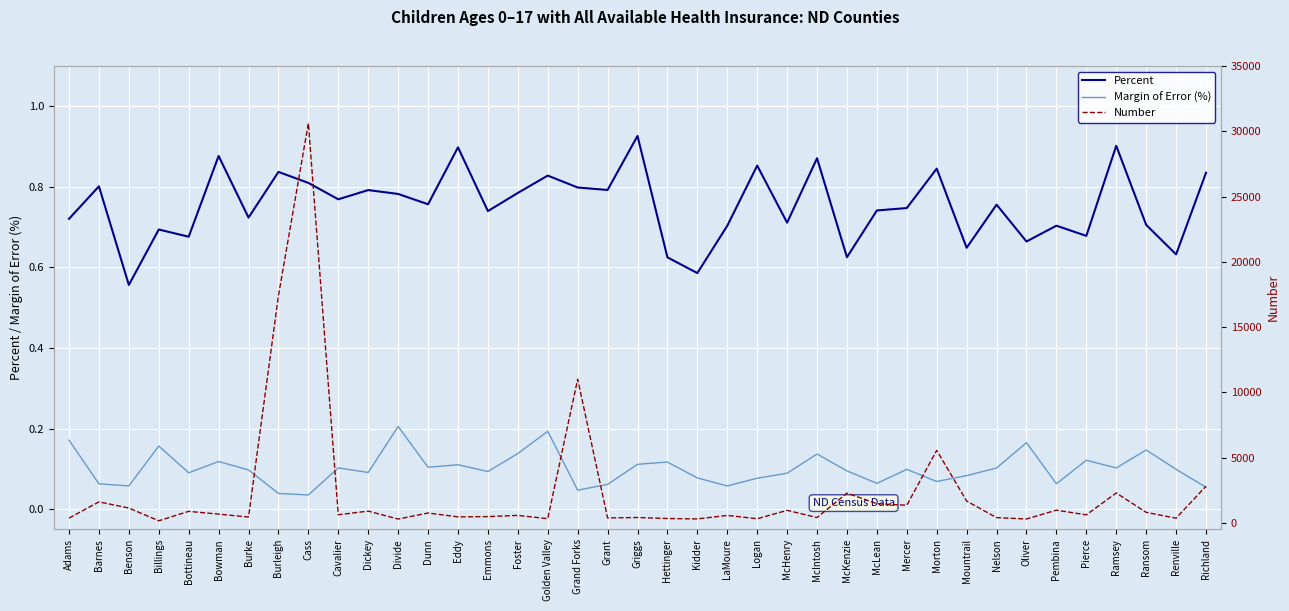

How many interior local valleys does the Number series have?

14